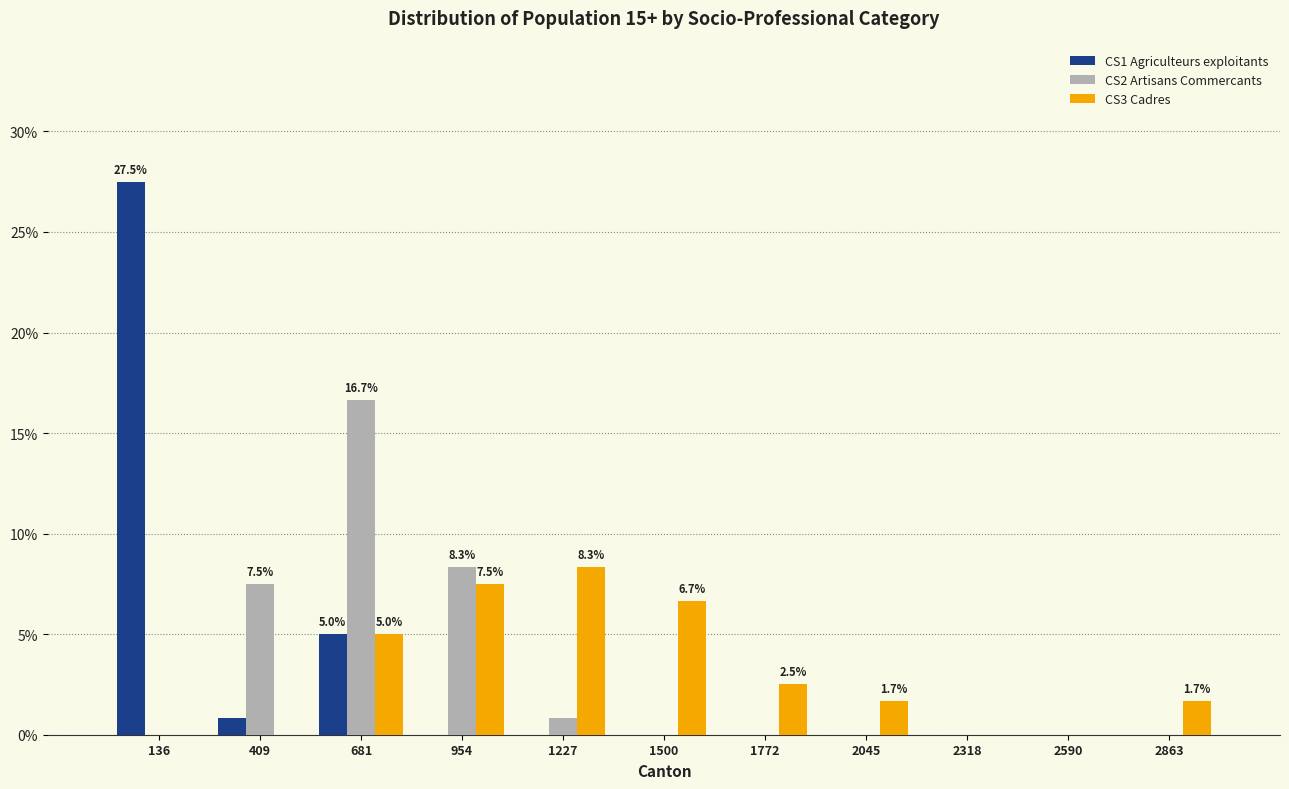

In the CS1 Agriculteurs exploitants series, which range on the x-axis has the tallest bar?

0 to 250